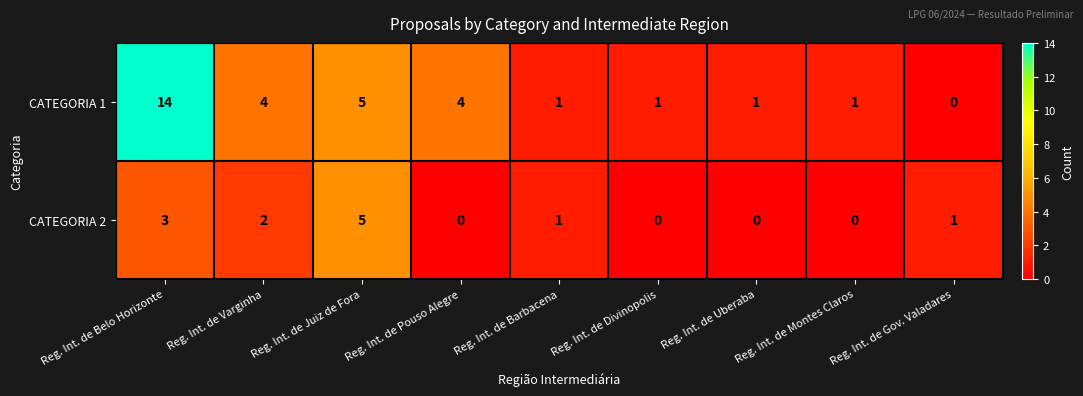

Where does the CATEGORIA 2 series first go above 1?

Reg. Int. de Belo Horizonte